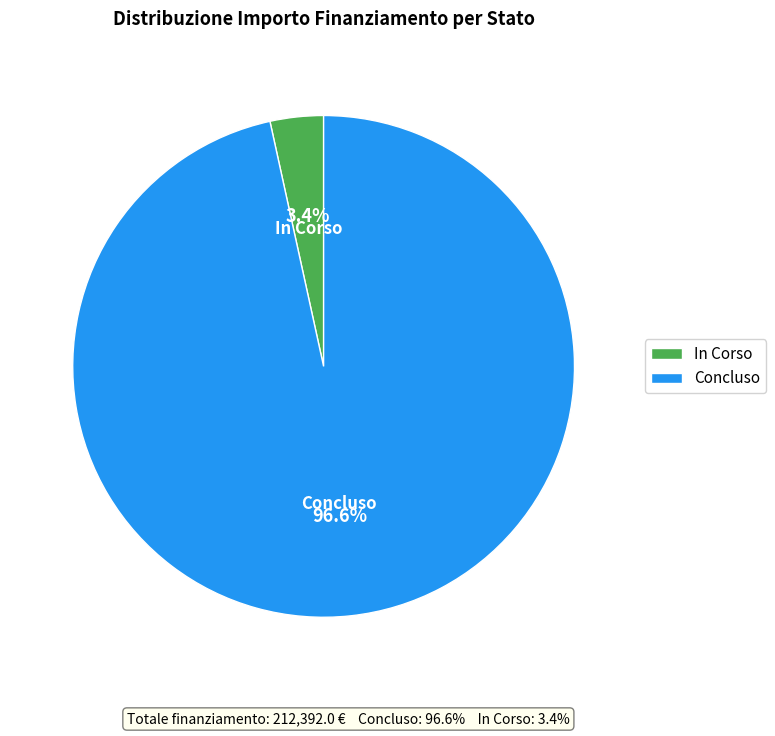

To the nearest percent, what portion does Concluso represent?

97%